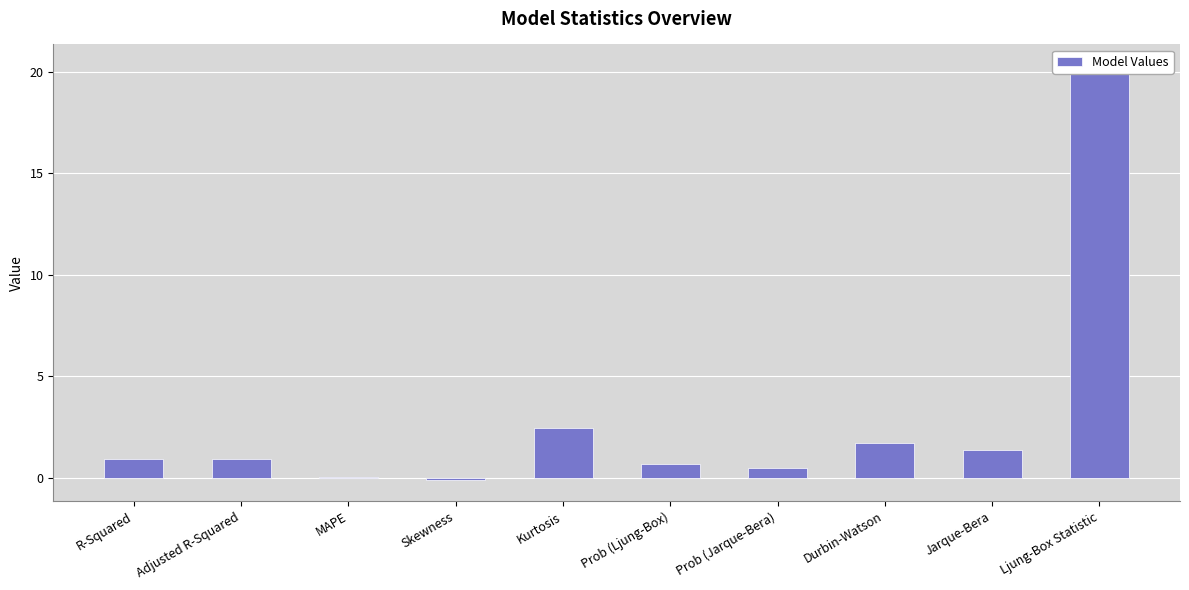

How many negative values are there?

1